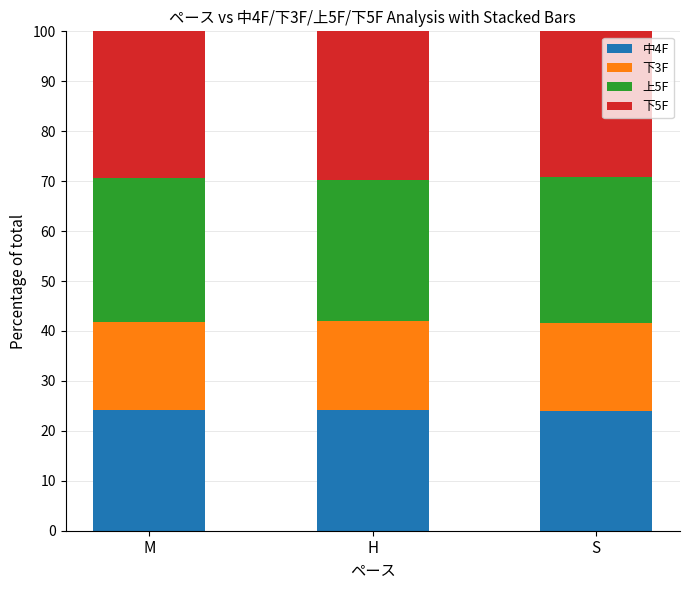

What is the minimum value for 中4F?

24.0